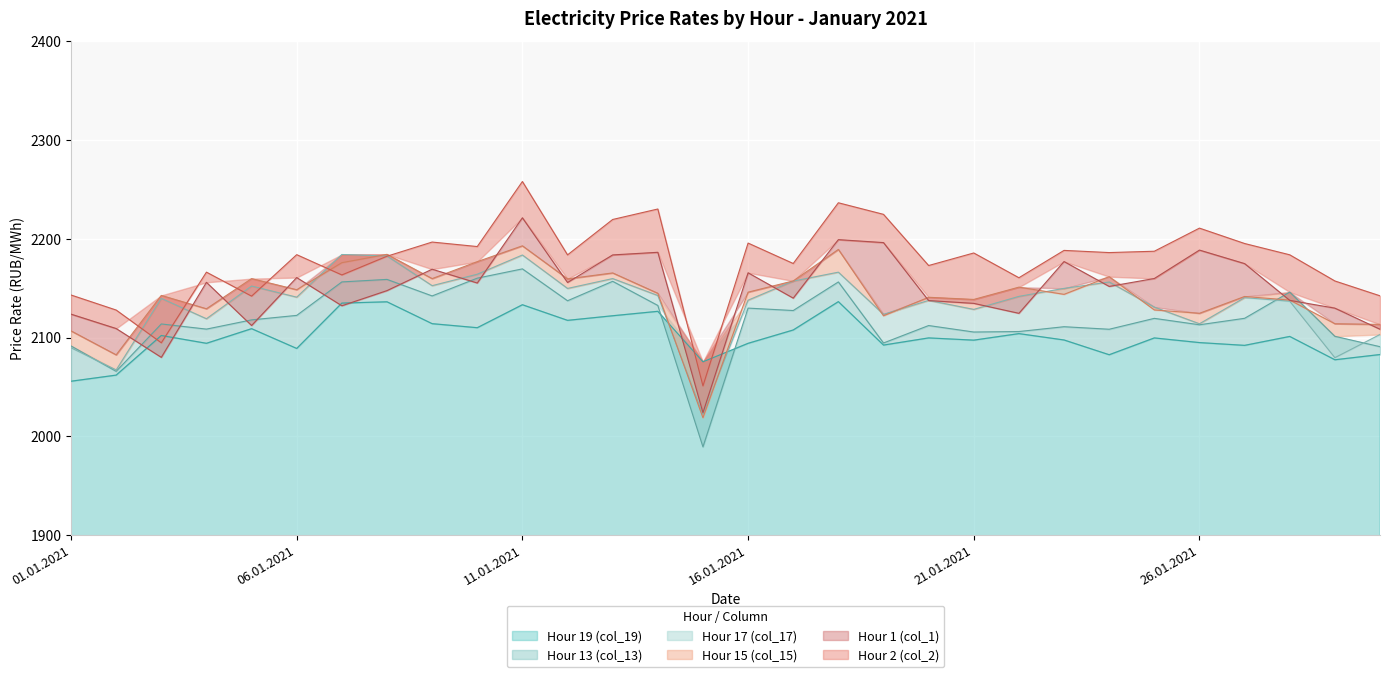

What value does the Hour 17 (col_17) series have at 22?

2149.8